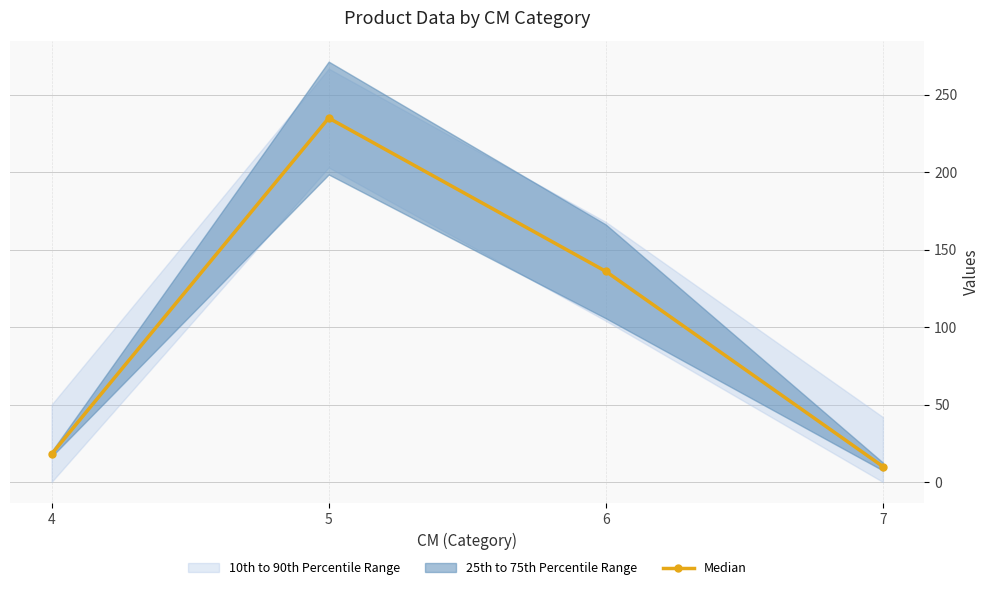

What is the change in value from 5 to 7?

-225